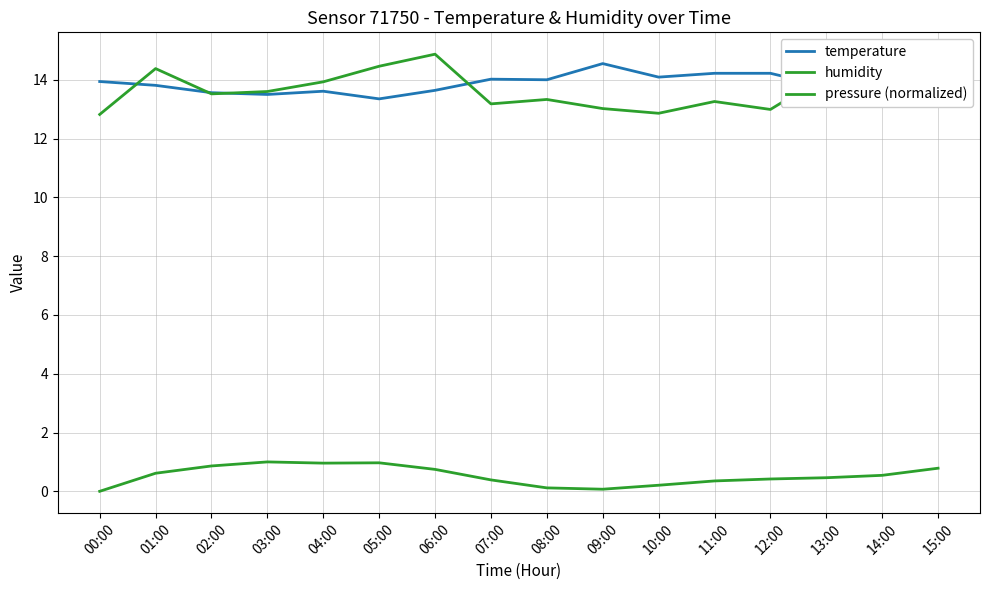

How many times do temperature and humidity cross each other?

7